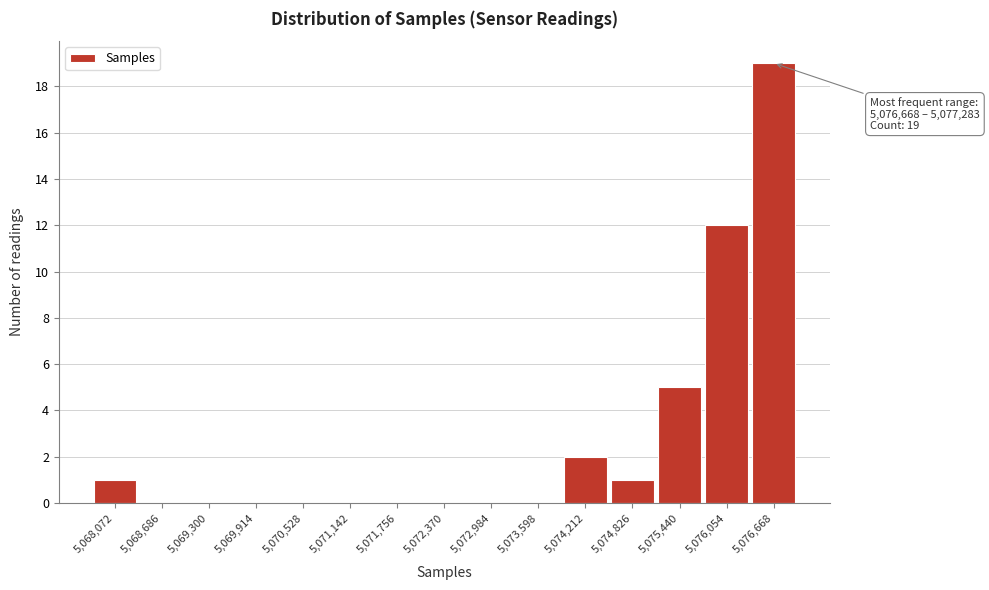

Reading left to right, extract all data points from this chart.

5,068,072=1	5,068,686=0	5,069,300=0	5,069,914=0	5,070,528=0	5,071,142=0	5,071,756=0	5,072,370=0	5,072,984=0	5,073,598=0	5,074,212=2	5,074,826=1	5,075,440=5	5,076,054=12	5,076,668=19